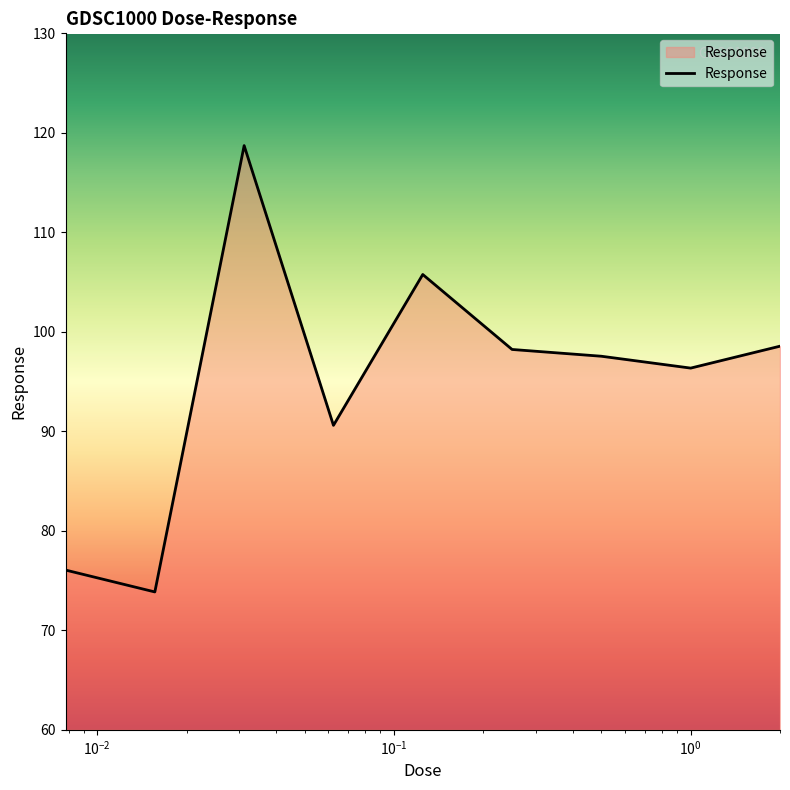

Reading left to right, list all the values displayed in this chart.

76.1	73.9	118.7	90.6	105.8	98.2	97.5	96.4	98.6